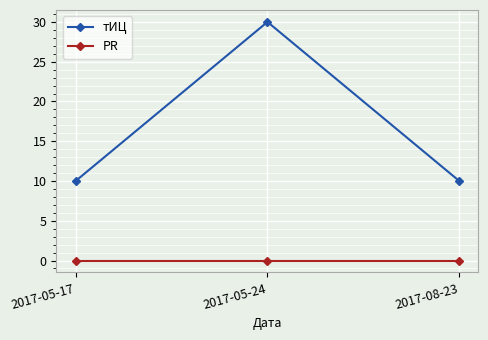

Between 2017-05-24 and 2017-08-23, which series saw the biggest shift?

тИЦ